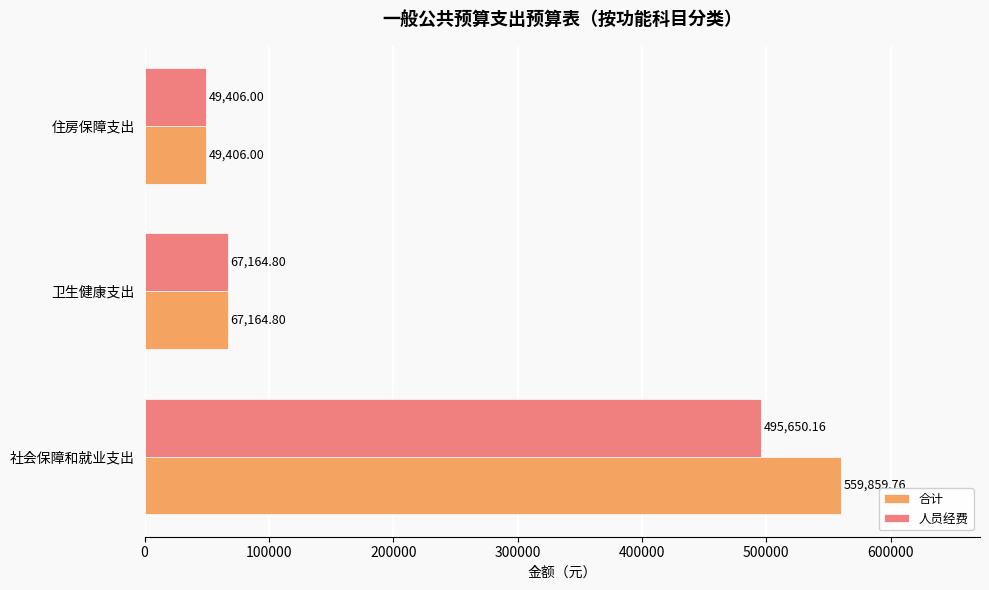

What is the average value of the 合计 series?

225476.9